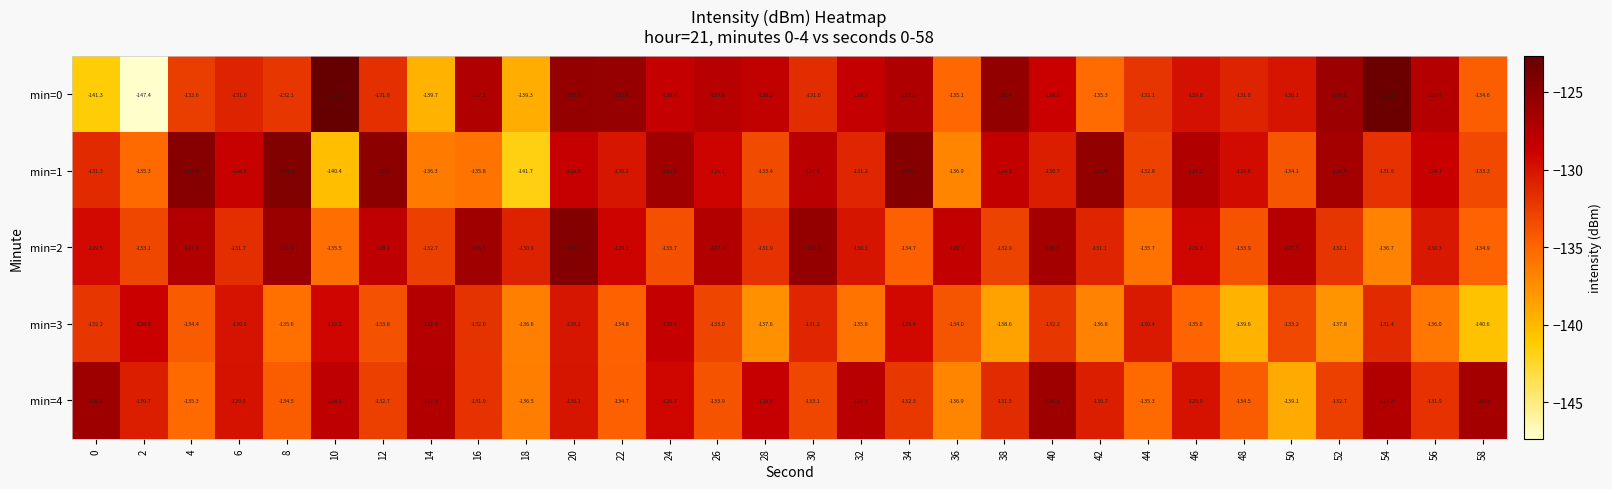

List the series in order of their peak value, lowest first.

min=3, min=4, min=2, min=1, min=0